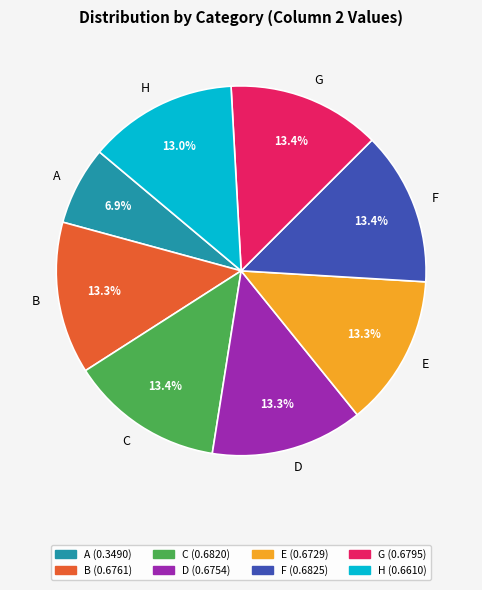

What percentage do E and F together represent?

26.7%